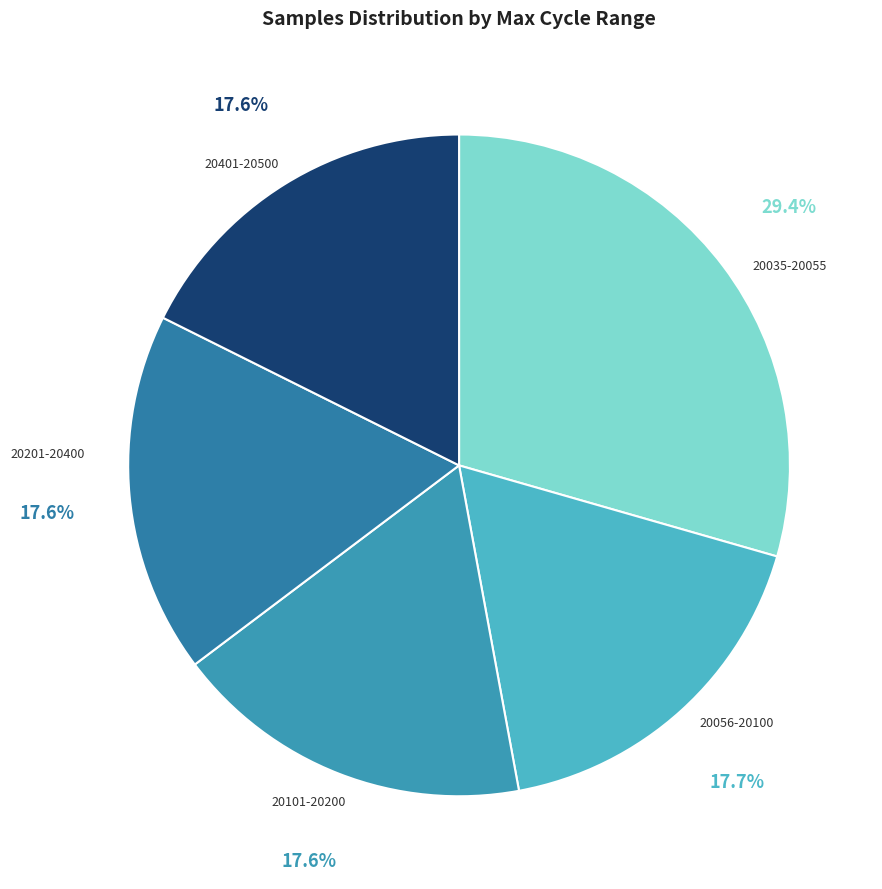

Which category has the biggest portion of the pie?

20035-20055